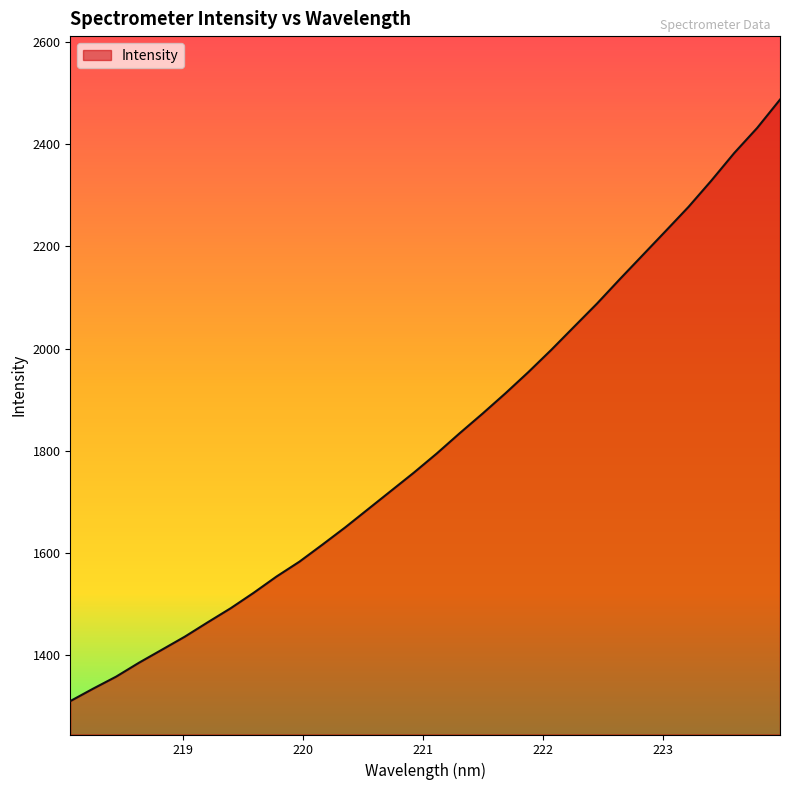

What is the sum of all values?

58223.4